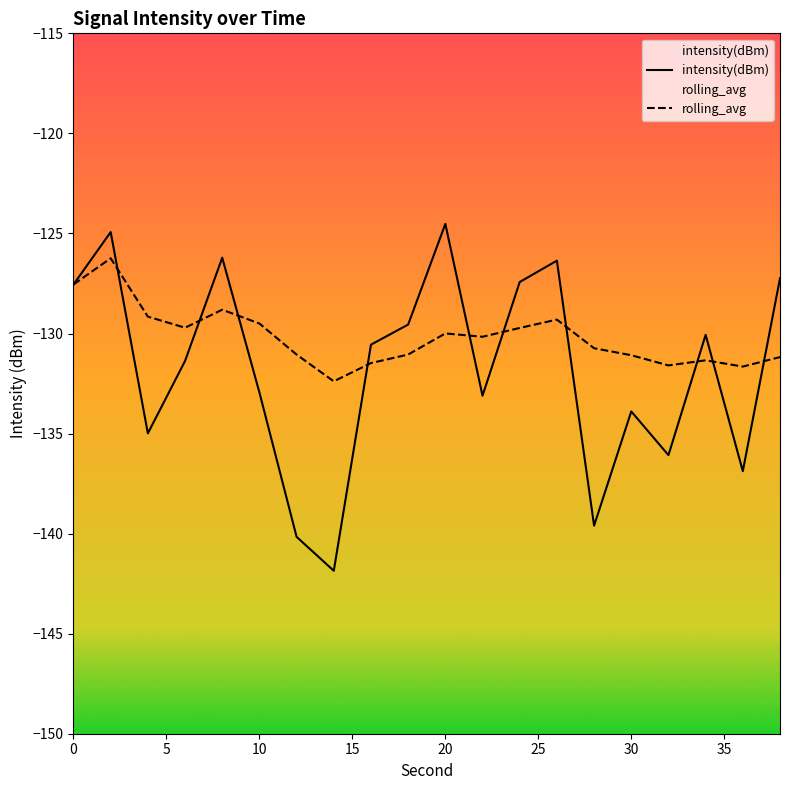

Count the number of data series in this chart.

2